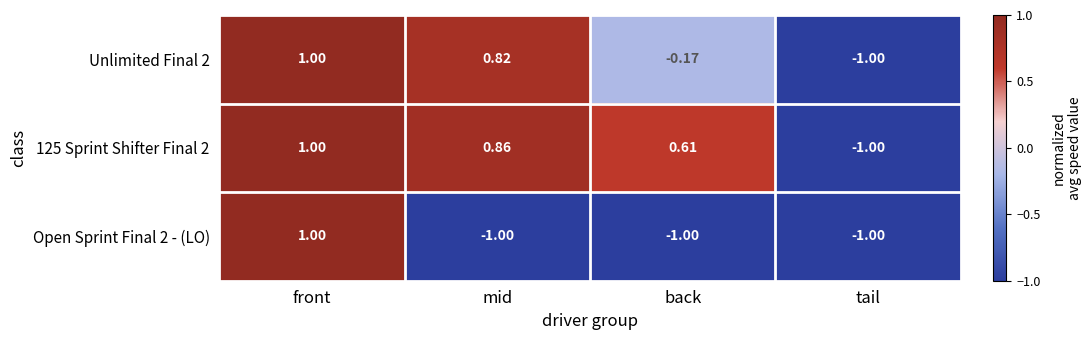

At which category is the sum across all series the highest?

front